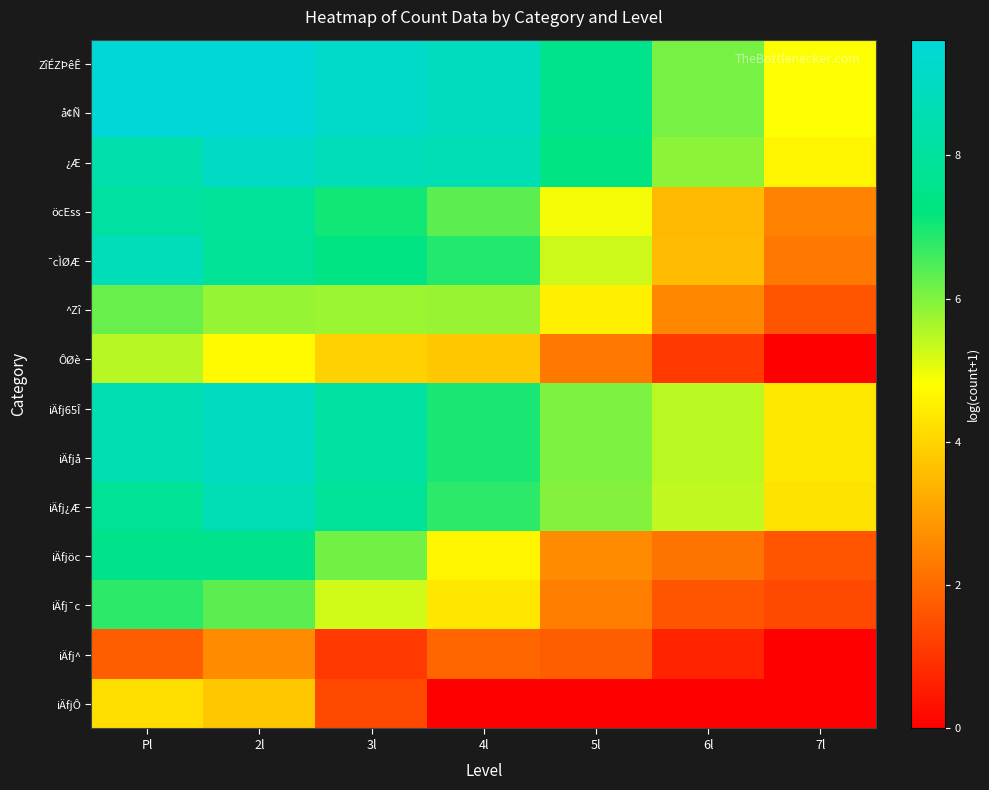

Reading right to left, what are all the values shown in this chart?

ZîÉZÞêÊ: 7l=4.8	6l=6.1	5l=7.6	4l=8.9	3l=9.1	2l=9.6	Pl=9.6
å¢Ñ: 7l=4.8	6l=6.1	5l=7.6	4l=8.9	3l=9.1	2l=9.6	Pl=9.6
¿Æ: 7l=4.6	6l=5.9	5l=7.4	4l=8.6	3l=8.7	2l=9.1	Pl=8.4
öcEss: 7l=2.5	6l=3.5	5l=4.9	4l=6.3	3l=7.1	2l=7.9	Pl=8.1
¯cÌØÆ: 7l=2.3	6l=3.6	5l=5.3	4l=6.9	3l=7.3	2l=7.8	Pl=8.8
^Zî: 7l=1.6	6l=2.6	5l=4.5	4l=5.8	3l=5.7	2l=5.8	Pl=6.2
ÔØè: 7l=0.0	6l=1.1	5l=2.3	4l=3.8	3l=4.0	2l=4.7	Pl=5.5
iÄfj65Î: 7l=4.4	6l=5.5	5l=6.0	4l=7.0	3l=8.1	2l=9.0	Pl=8.6
iÄfjå: 7l=4.4	6l=5.5	5l=6.0	4l=7.0	3l=8.1	2l=9.0	Pl=8.6
iÄfj¿Æ: 7l=4.3	6l=5.4	5l=6.0	4l=6.8	3l=7.9	2l=8.6	Pl=7.8
iÄfjöc: 7l=1.6	6l=2.2	5l=2.6	4l=4.6	3l=6.1	2l=7.5	Pl=7.5
iÄfj¯c: 7l=1.4	6l=1.6	5l=2.4	4l=4.4	3l=5.3	2l=6.3	Pl=6.8
iÄfj^: 7l=0.0	6l=0.7	5l=1.8	4l=1.9	3l=1.1	2l=2.6	Pl=1.8
iÄfjÔ: 7l=0.0	6l=0.0	5l=0.0	4l=0.0	3l=1.4	2l=3.8	Pl=4.2